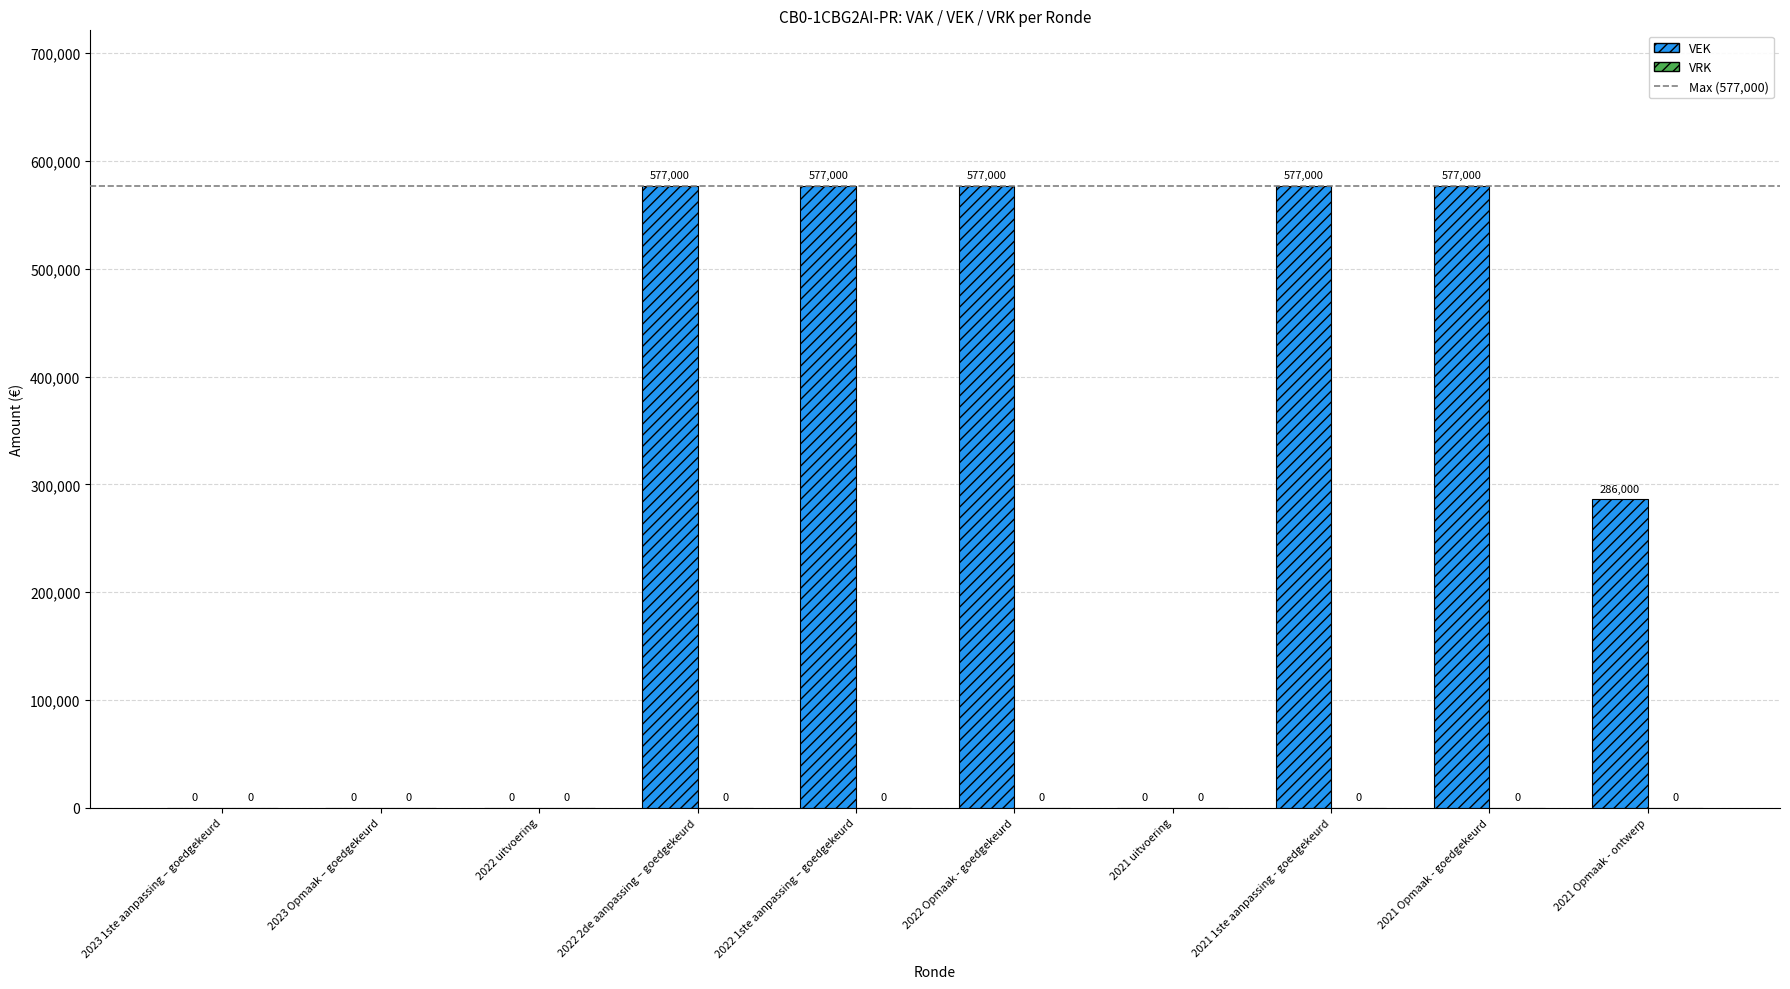

Which has a higher value, 2022 Opmaak - goedgekeurd or 2021 Opmaak - ontwerp?

2022 Opmaak - goedgekeurd